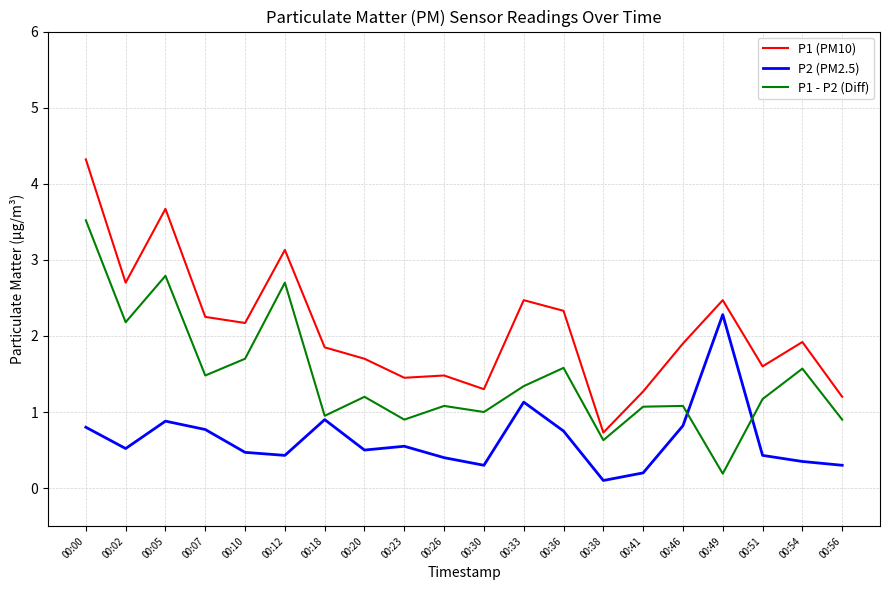

What is the difference between the second highest and minimum values in the P1 - P2 (Diff) series?

2.6